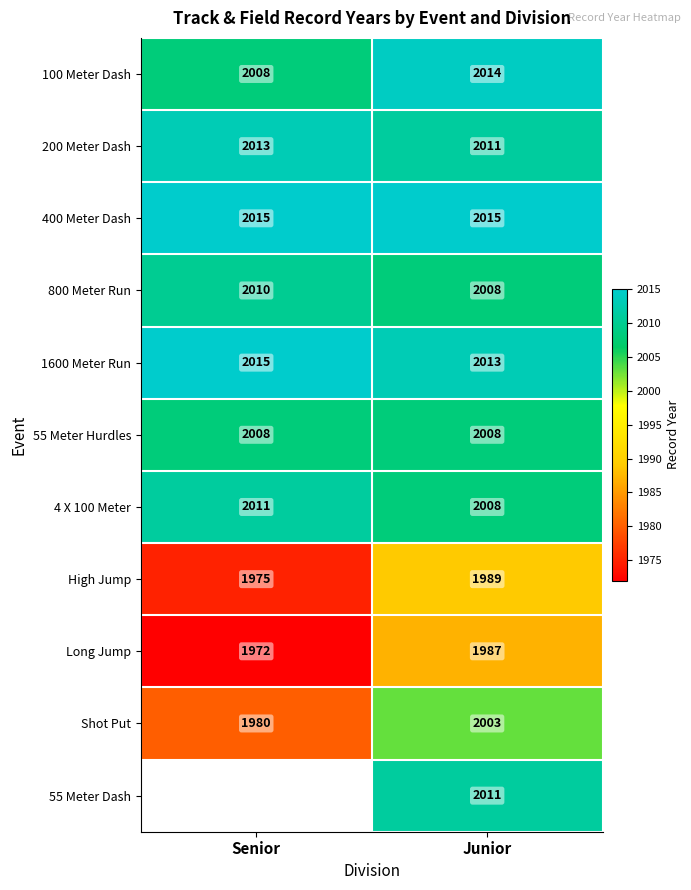

Is the value of 100 Meter Dash at Junior greater than the value of Long Jump at Senior?

Yes